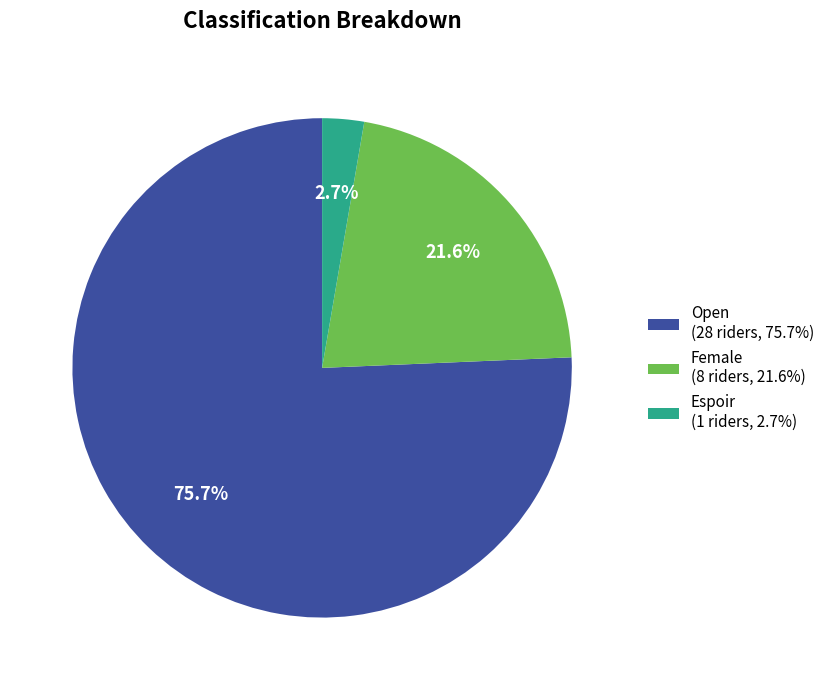

Is there a majority slice in this chart?

Yes